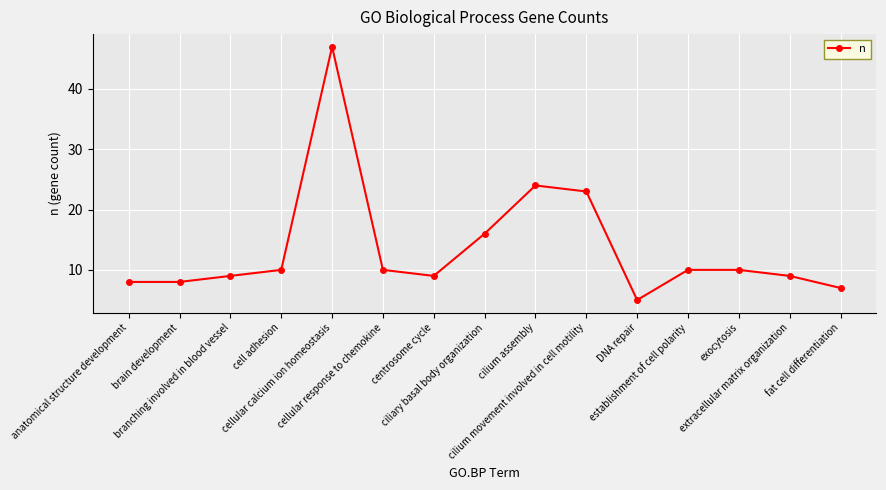

What is the difference between the maximum and minimum values?

42